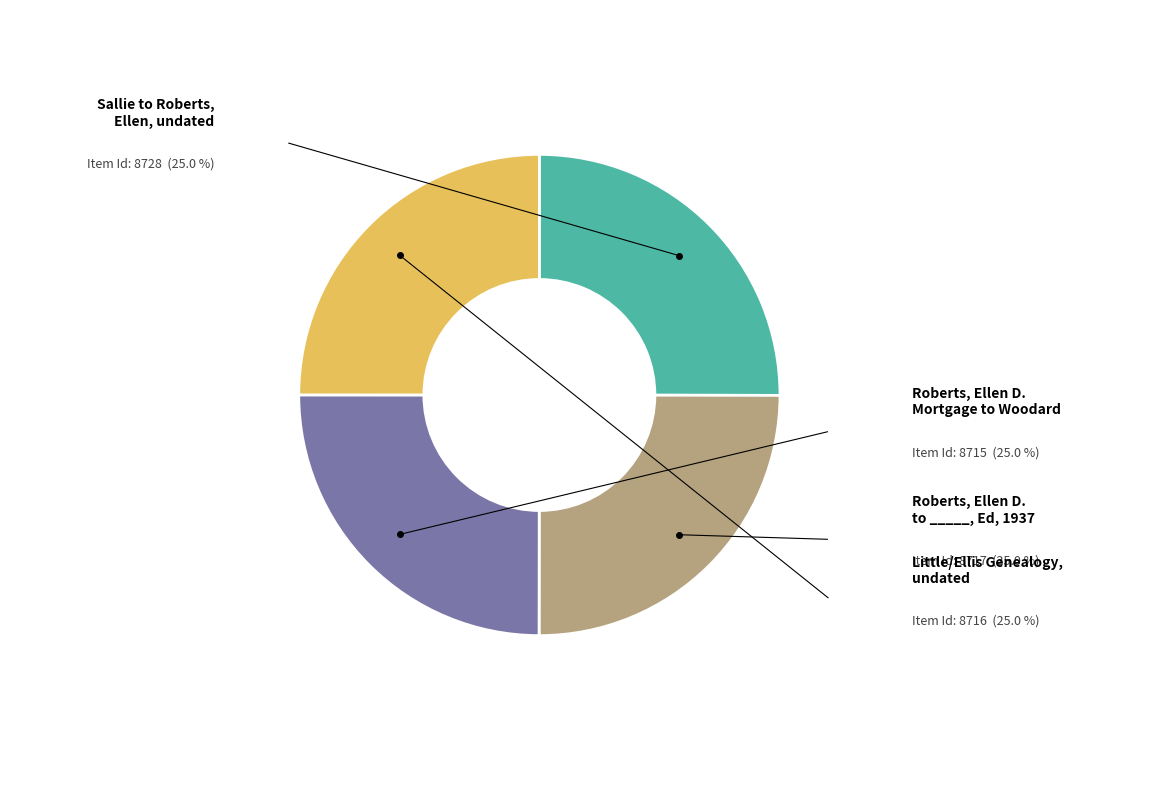

How many slices are in this pie chart?

4